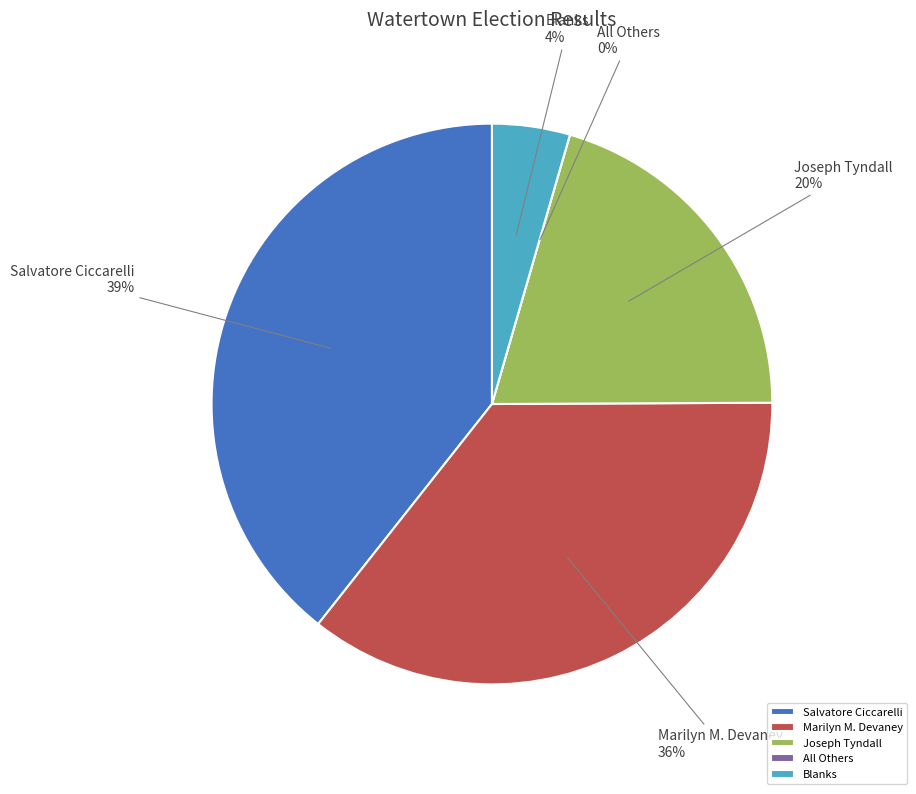

What is the ratio of the value at Marilyn M. Devaney to the value at Salvatore Ciccarelli?

0.9